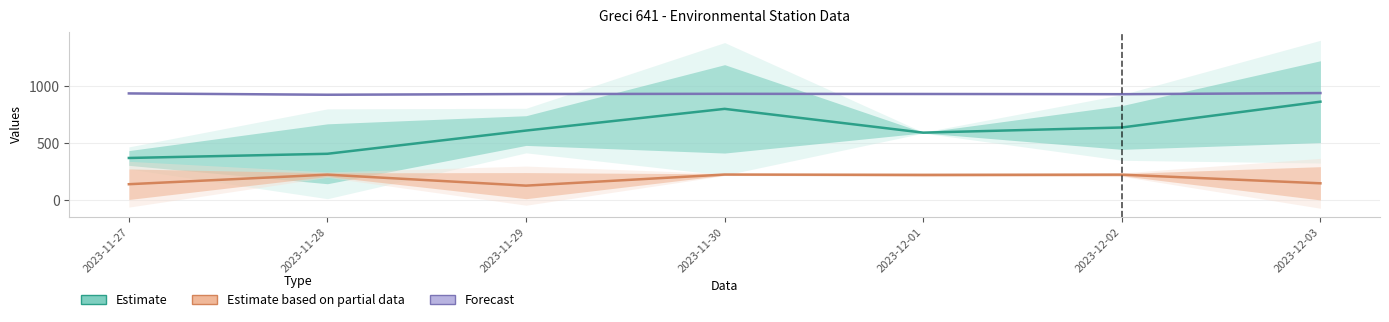

How many categories are shown in the chart?

7